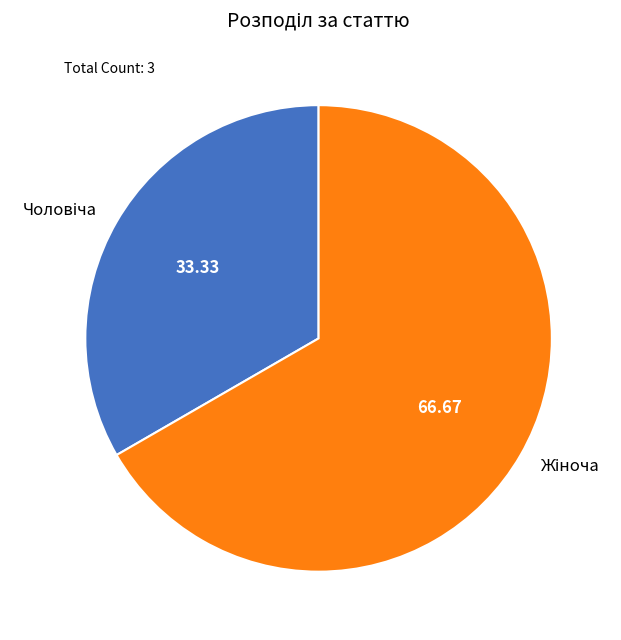

Is there a majority slice in this chart?

Yes